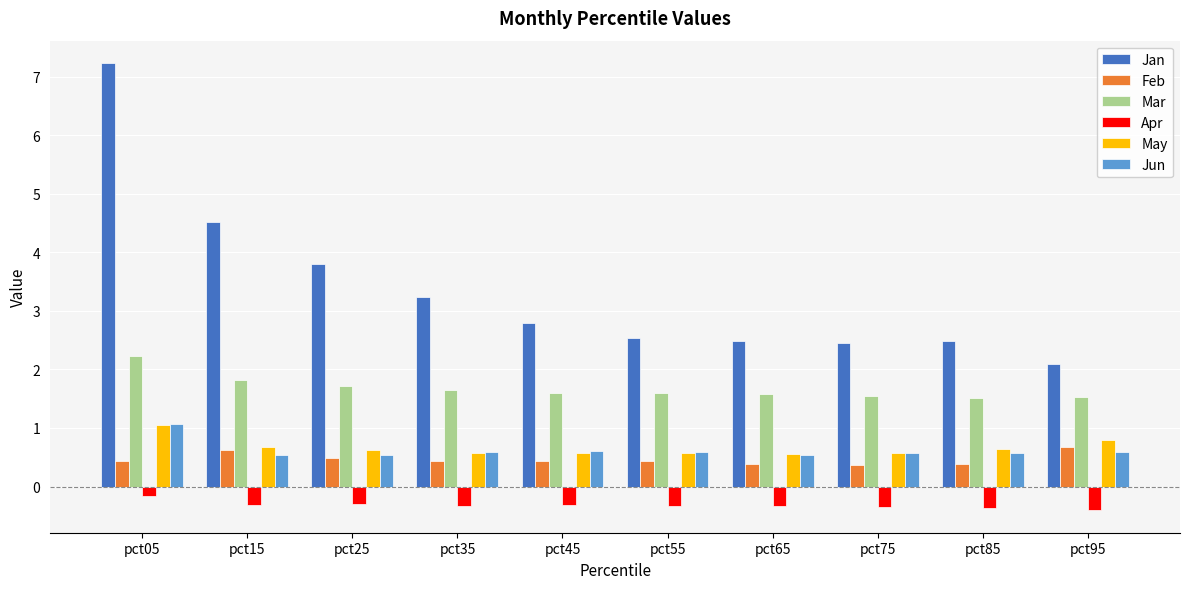

What is the value of the May bar at the 6th from the left?

0.6